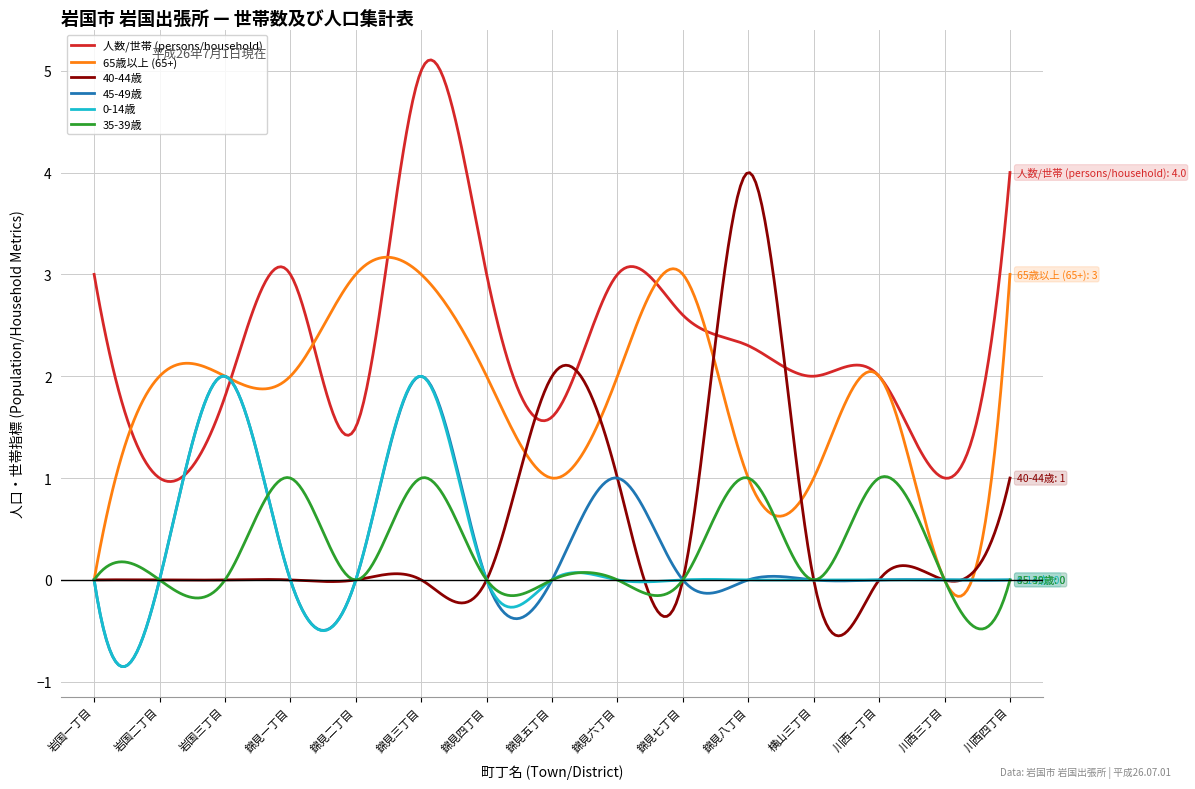

What is the minimum value for 35-39歳?

-0.5